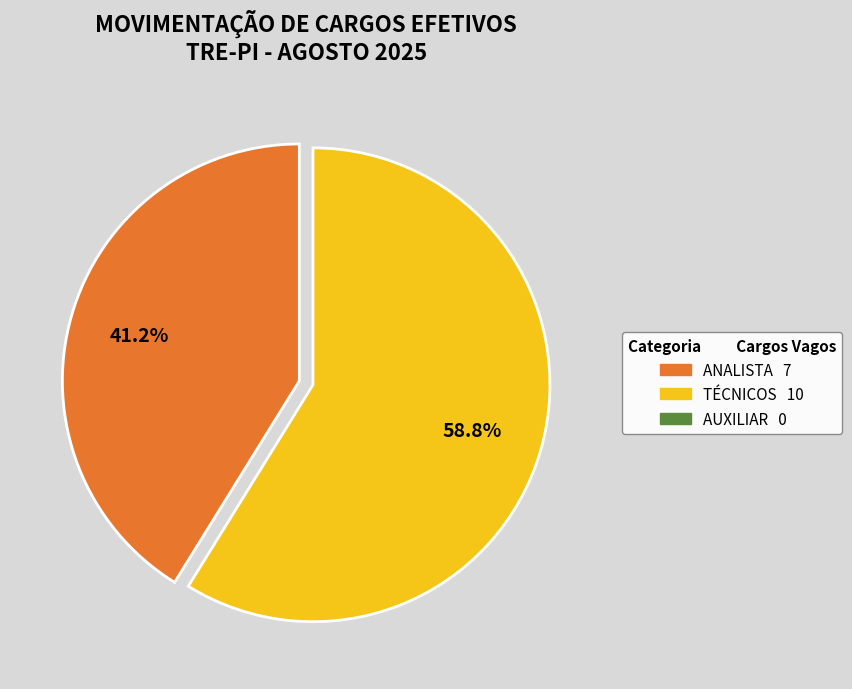

Is there a majority slice in this chart?

Yes